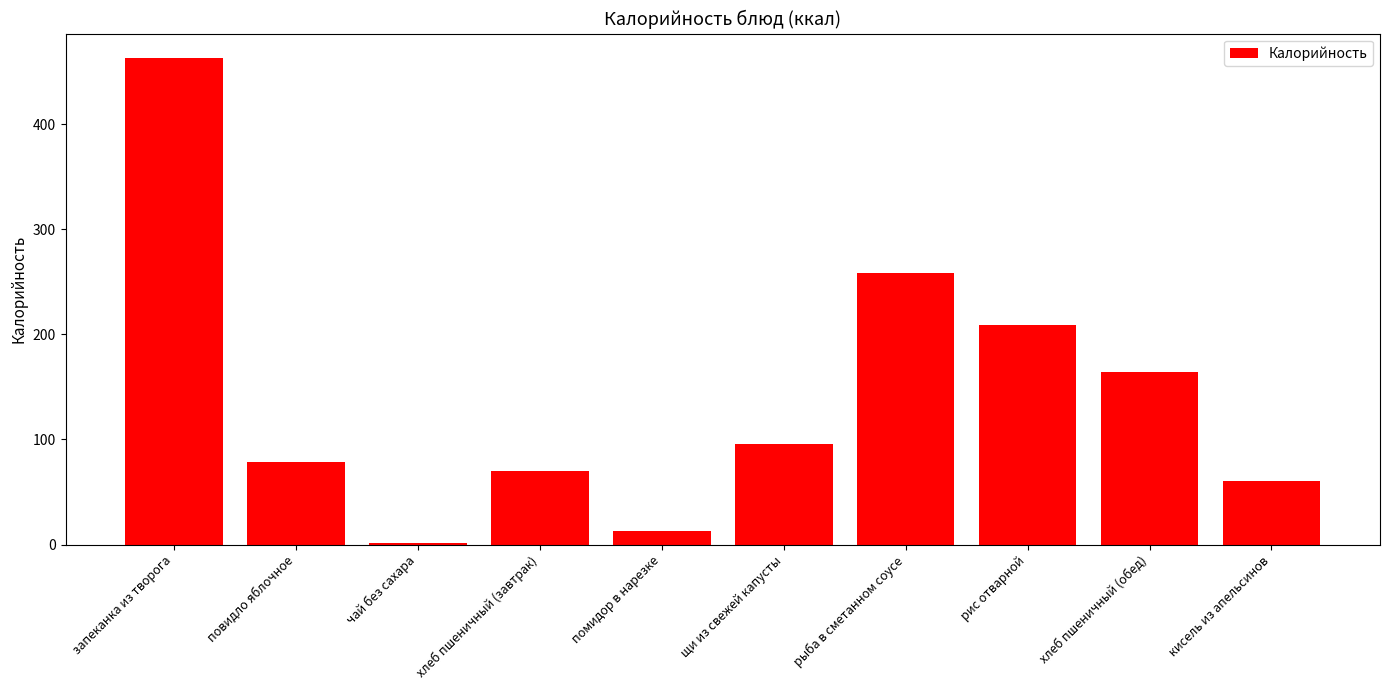

What is the change in value from запеканка из творога to помидор в нарезке?

-450.0